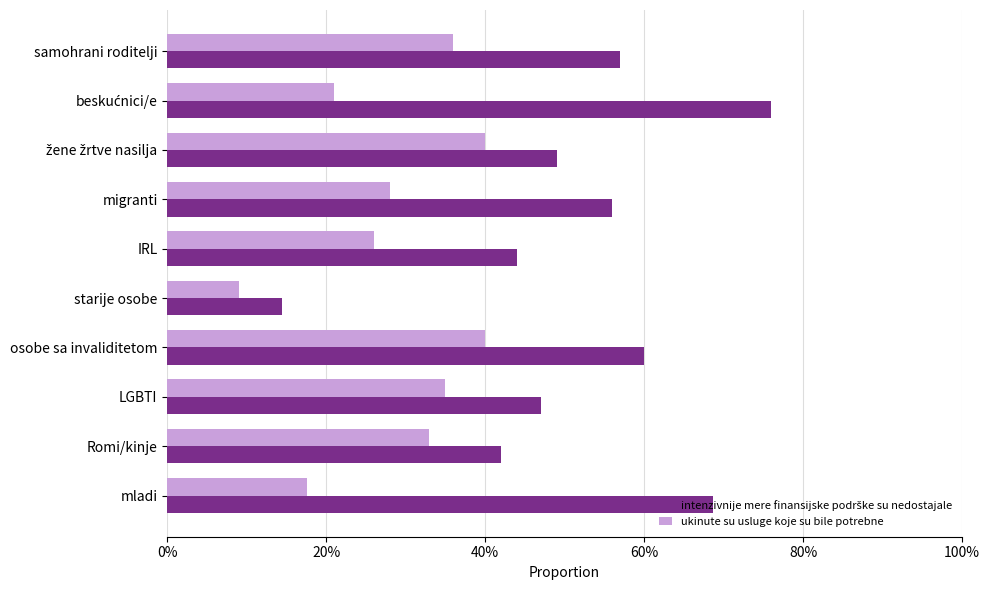

Which series has the largest total across all categories?

intenzivnije mere finansijske podrške su nedostajale